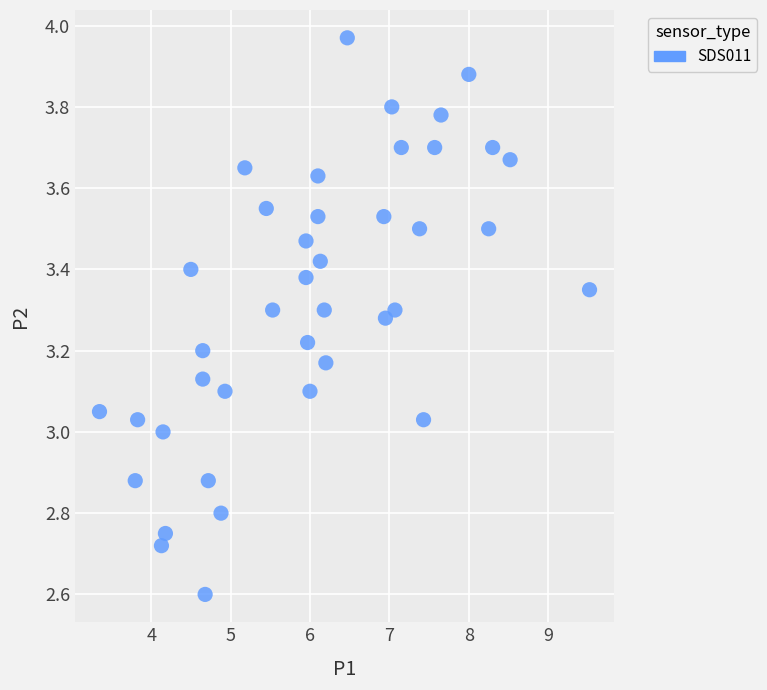

What is the range of X values (max minus min)?

6.2